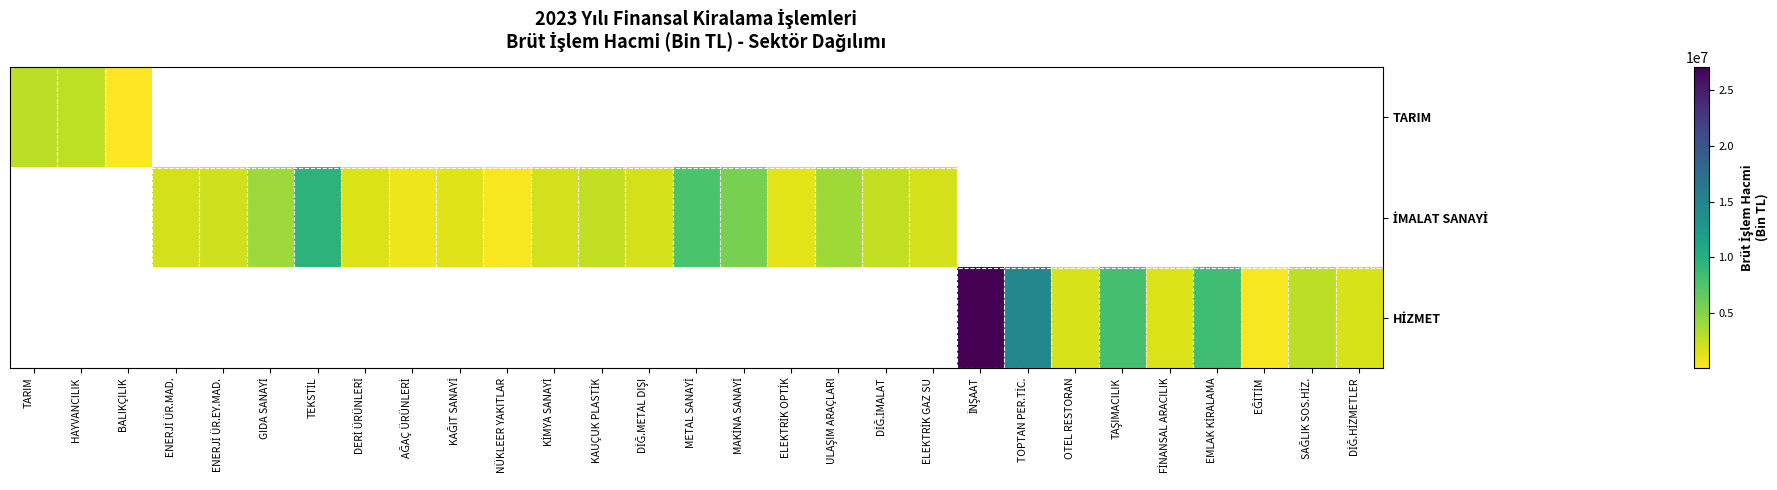

At how many categories does at least one series exceed 26359712?

1